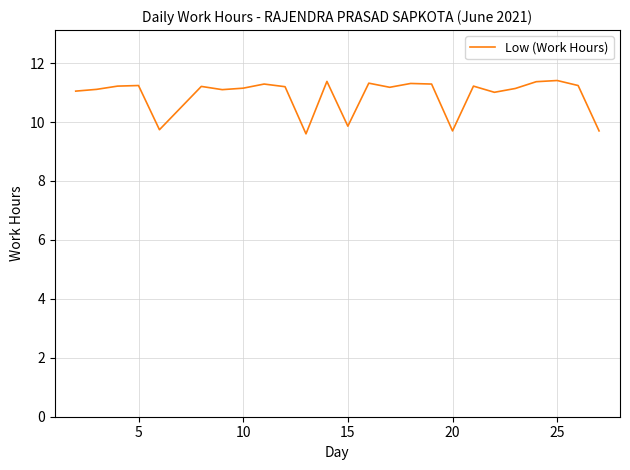

What is the minimum value shown in the chart?

9.6